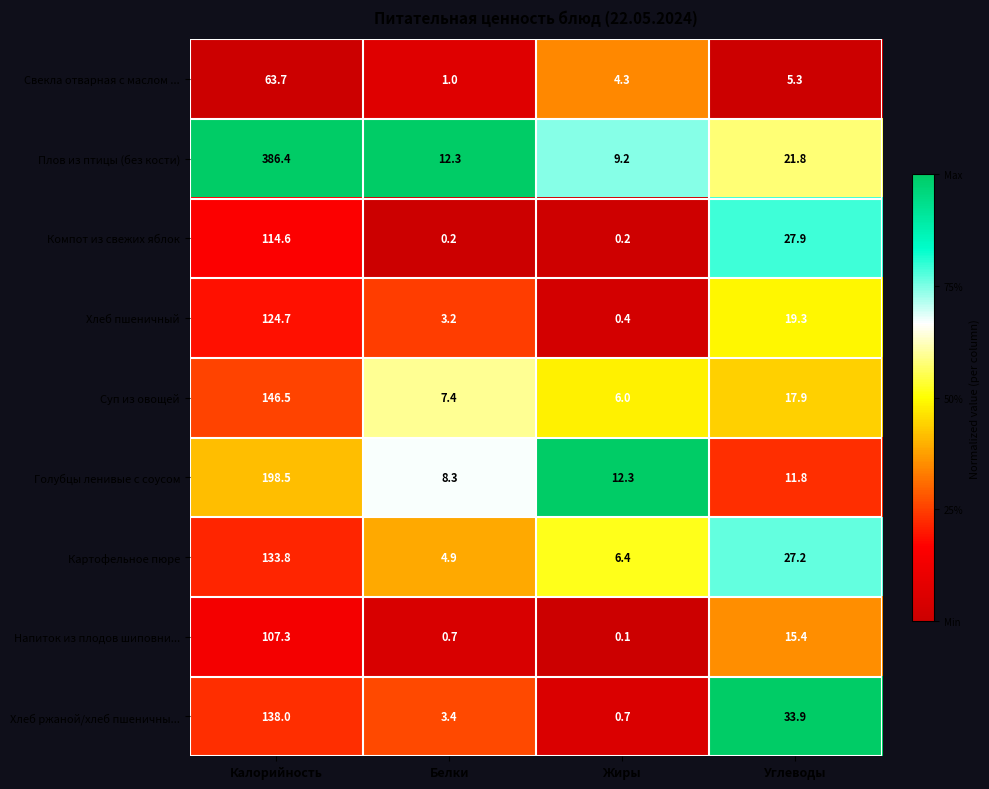

At which label is Суп из овощей closest to 76?

Углеводы